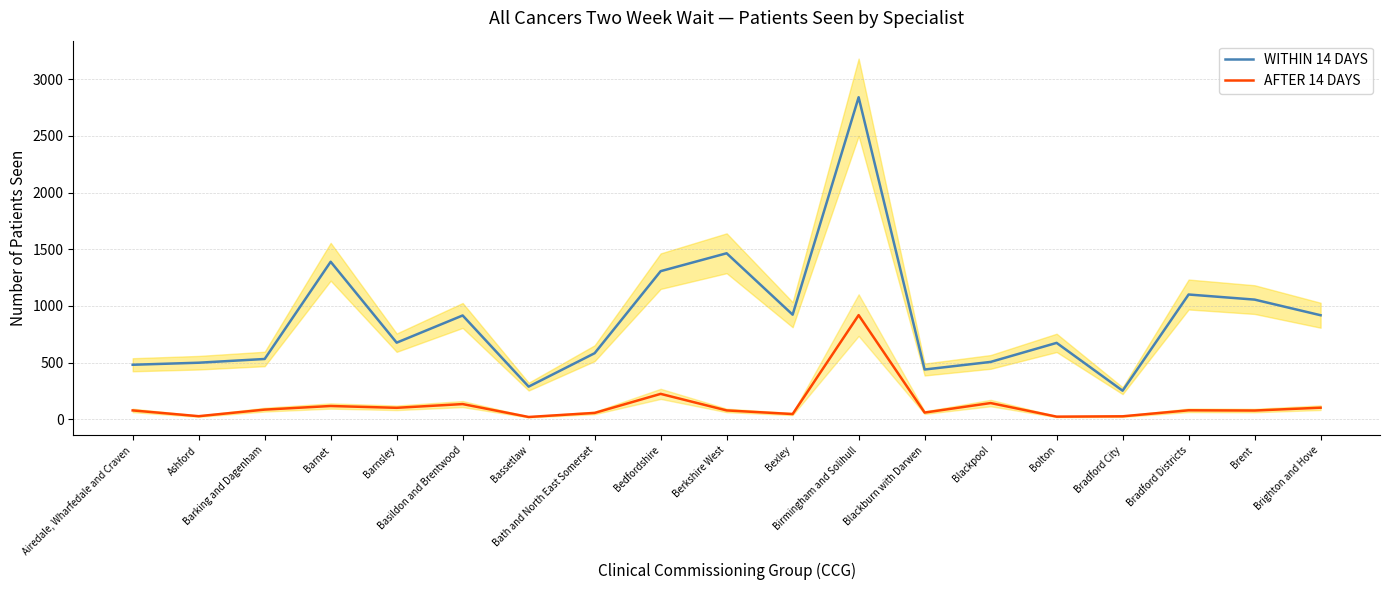

True or false: AFTER 14 DAYS has more than 2 interior local peaks.

True